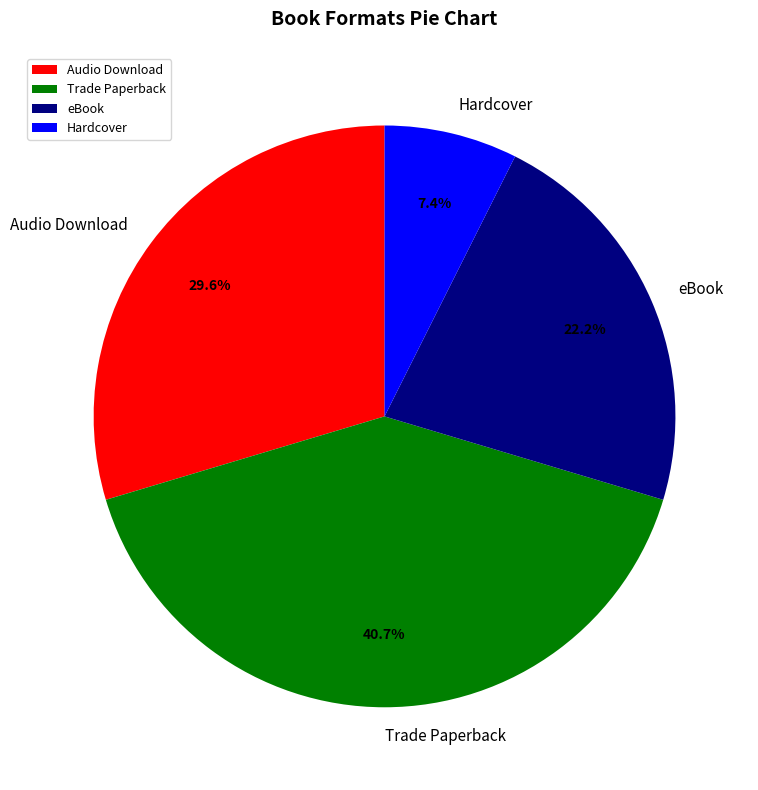

Is the sum of Hardcover and Trade Paperback greater than half?

No